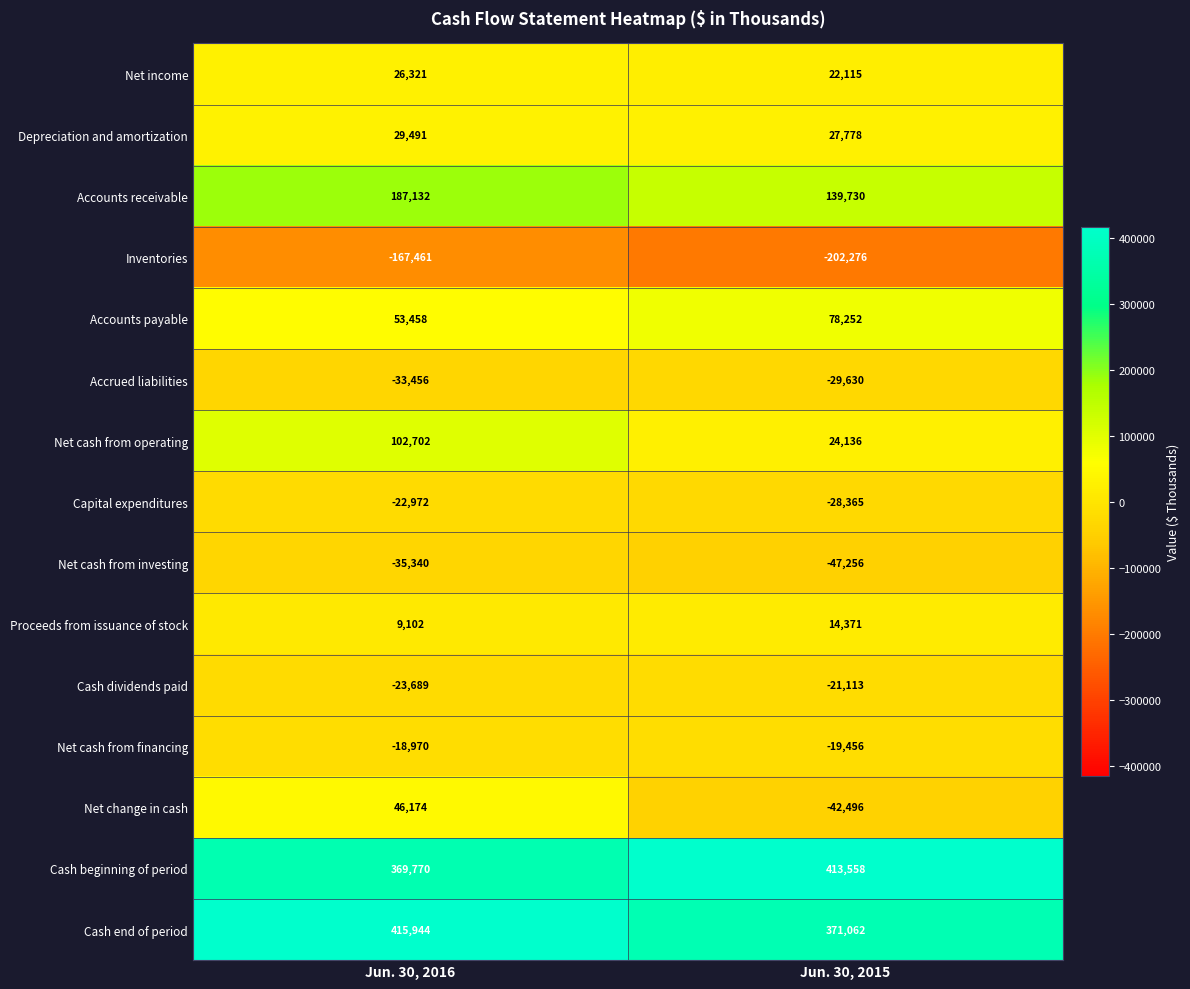

True or false: Net change in cash has a value of 75893 at Jun. 30, 2016.

False